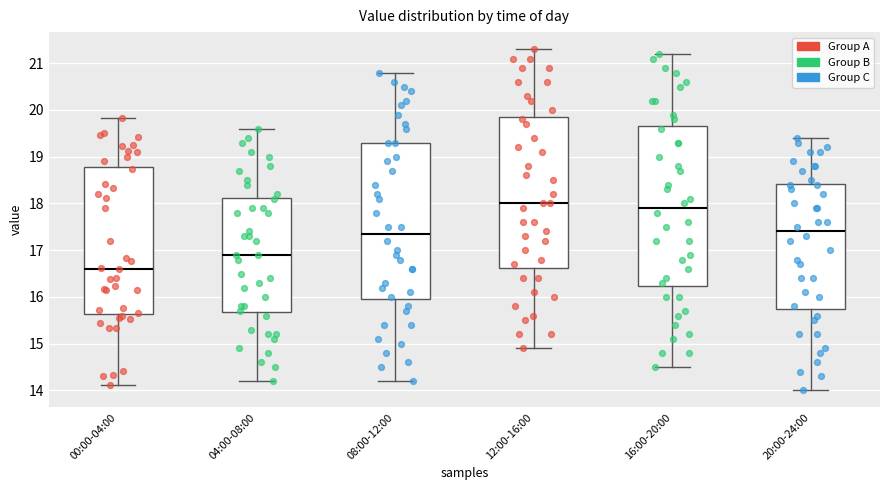

Which box's median line is the highest?

12:00-16:00